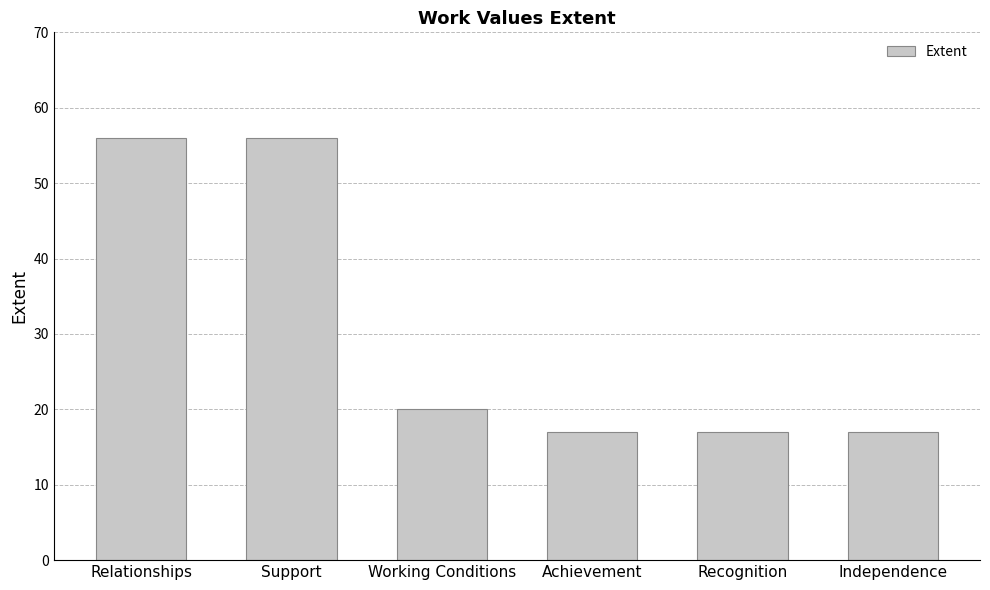

What is the label of the 6th bar from the right?

Relationships